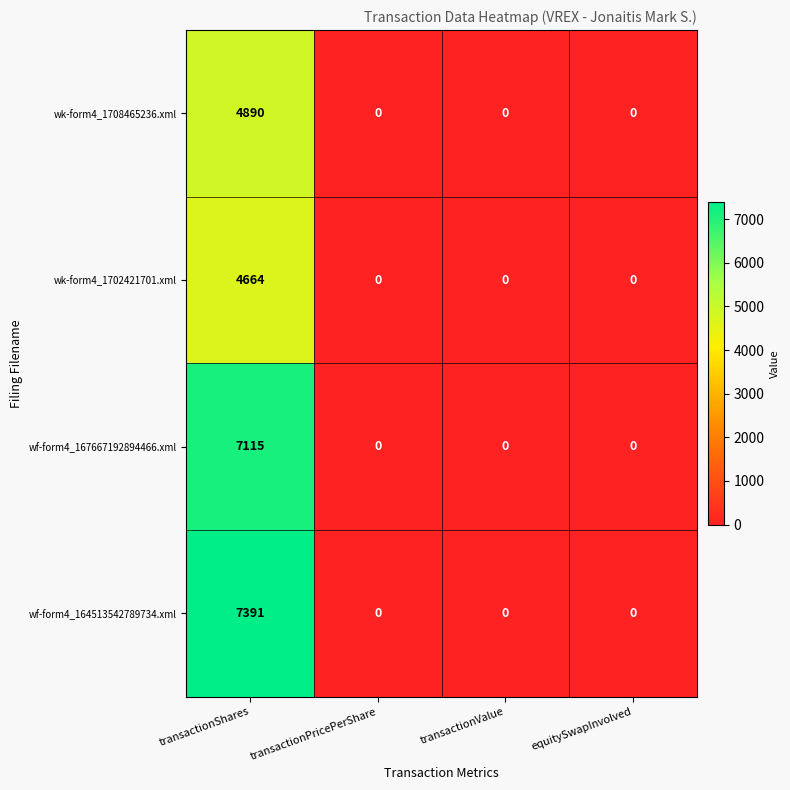

At which category does the chart reach its peak across all series?

transactionShares